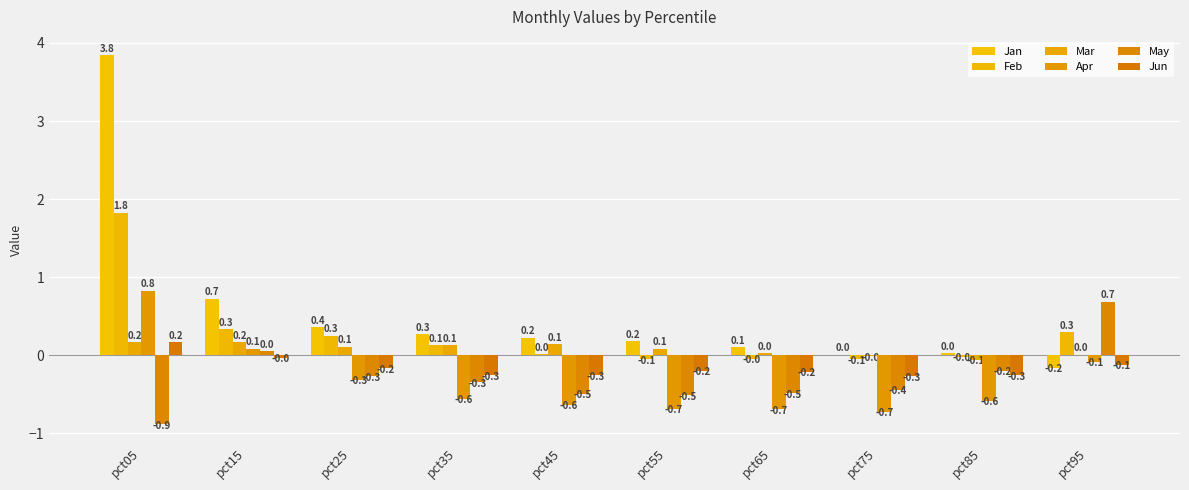

The value of Jun at pct85 is -0.3. True or false?

True